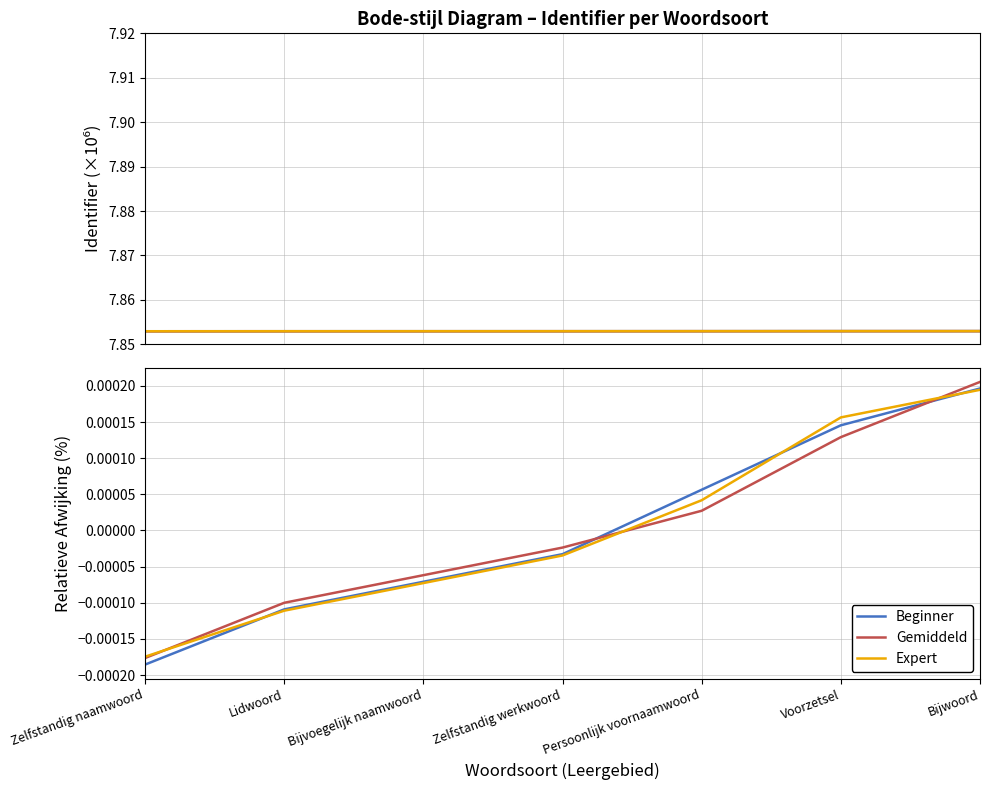

How many positive values does the Expert series have?

3